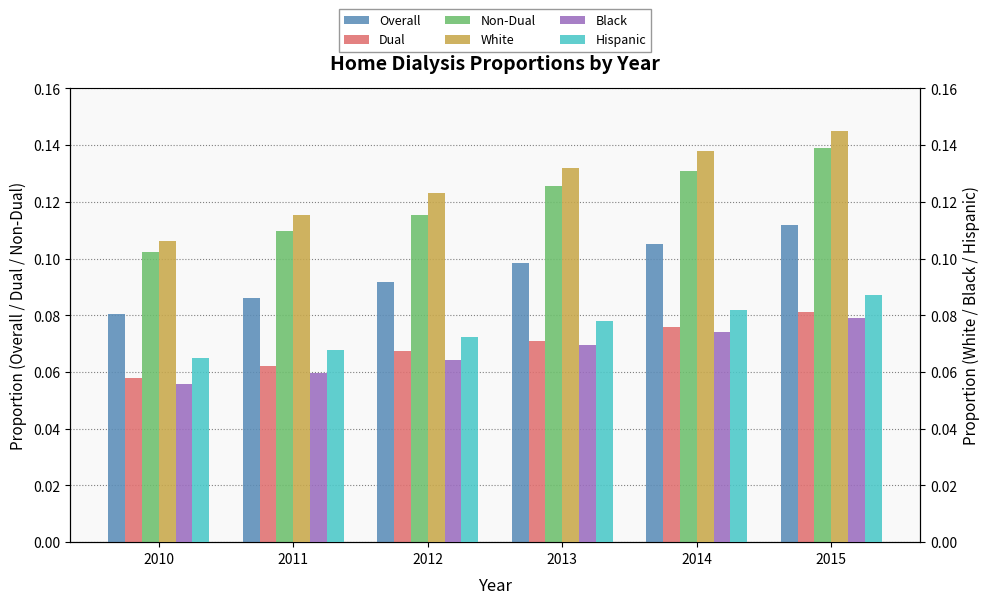

How many bars are there in total?

36